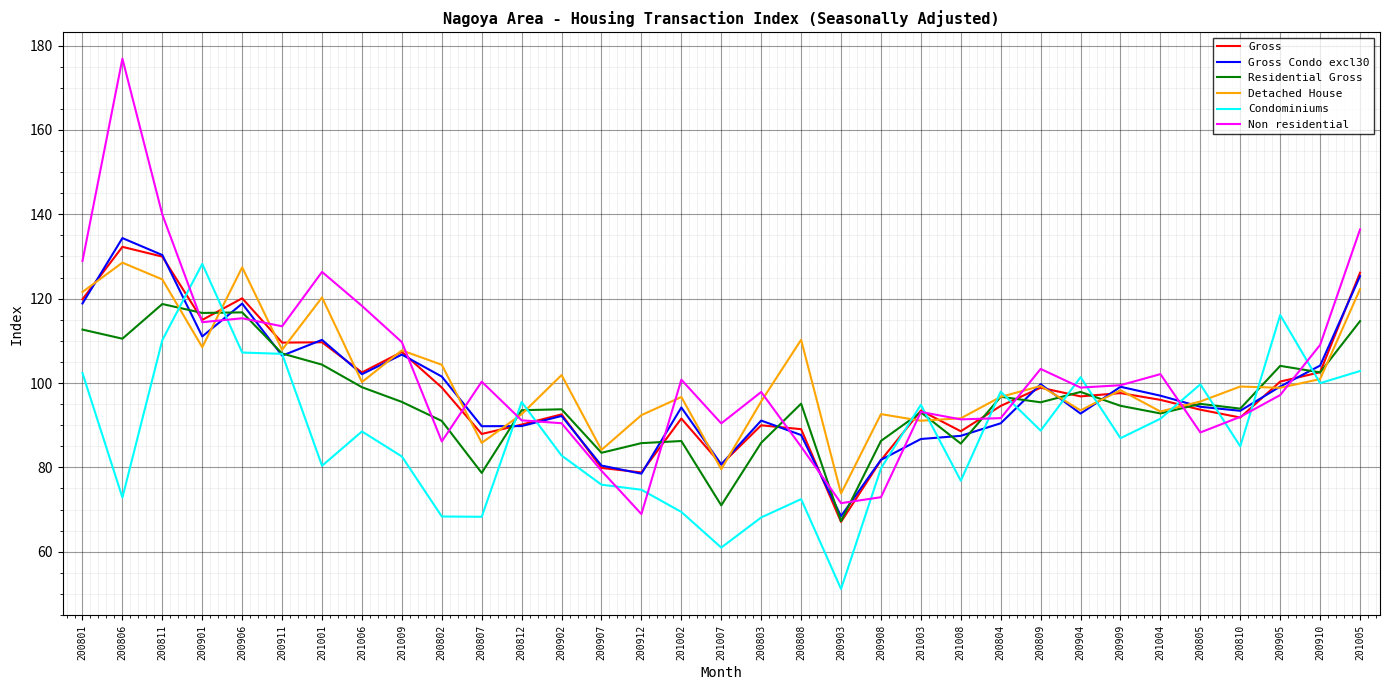

The value of Gross at 200908 is 81.7. True or false?

True